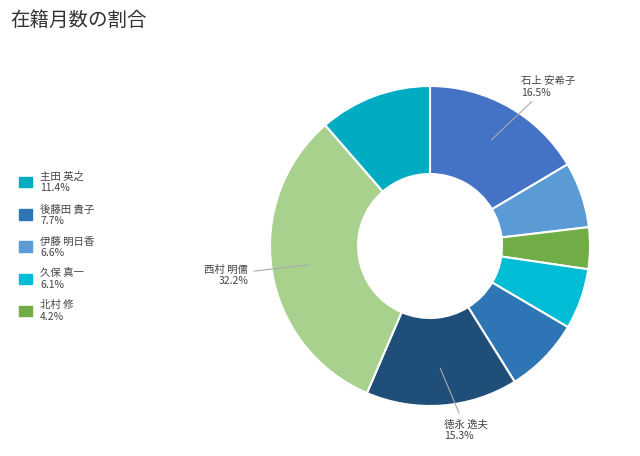

How many segments does this pie chart have?

8